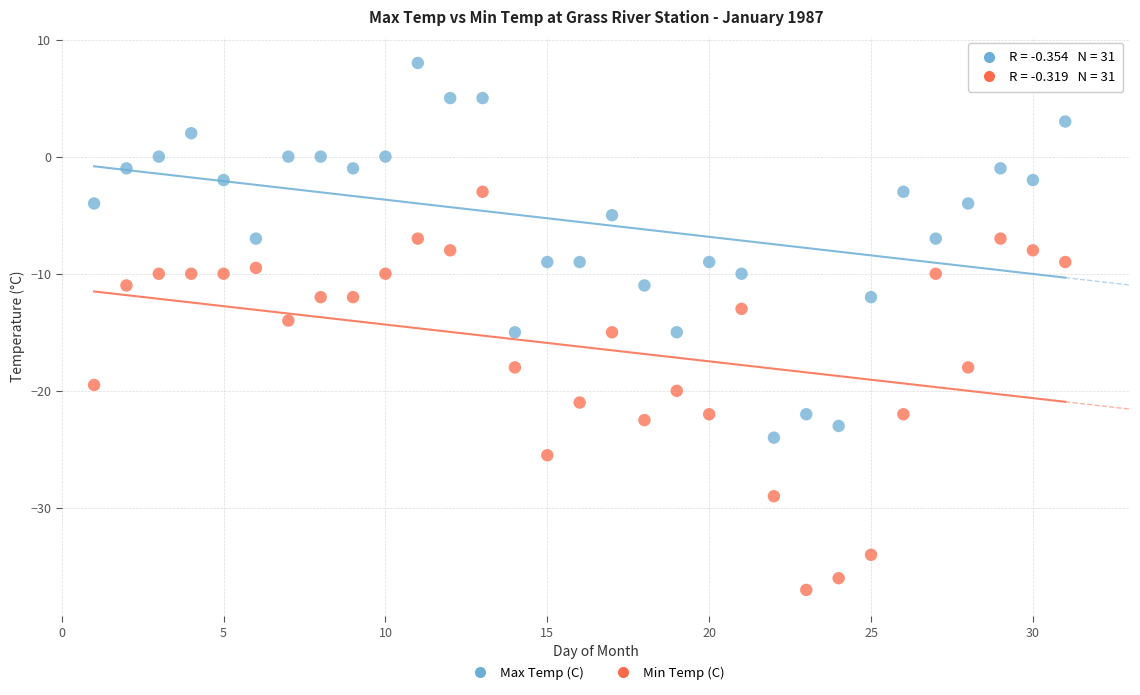

What are all the series names shown in the legend?

Max Temp (C), Min Temp (C)